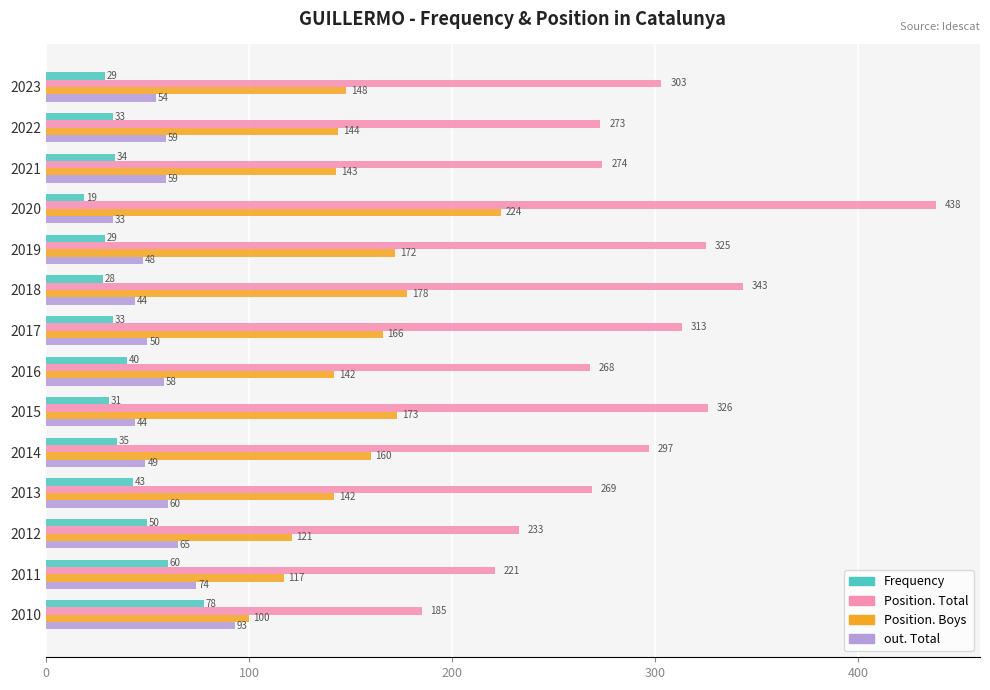

What is the highest value of the out. Total series?

93